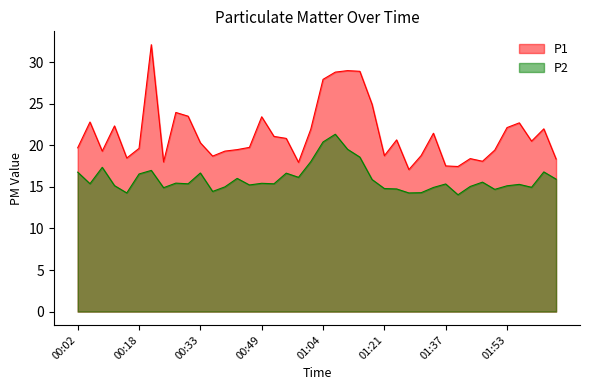

At which label does P2 first exceed 15?

00:02